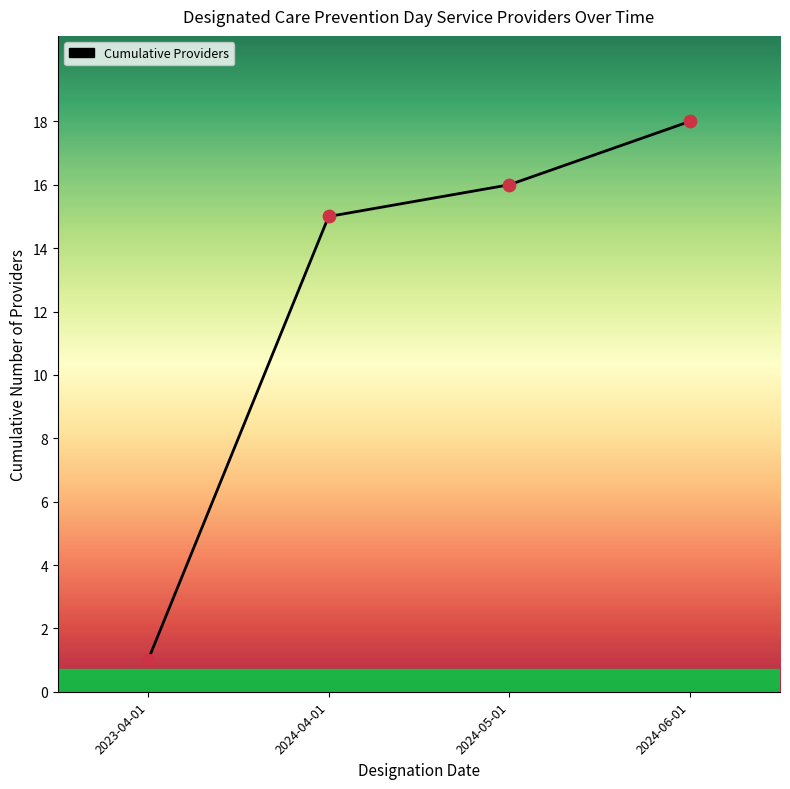

What is the change in value from 2024-05-01 to 2024-06-01?

+2